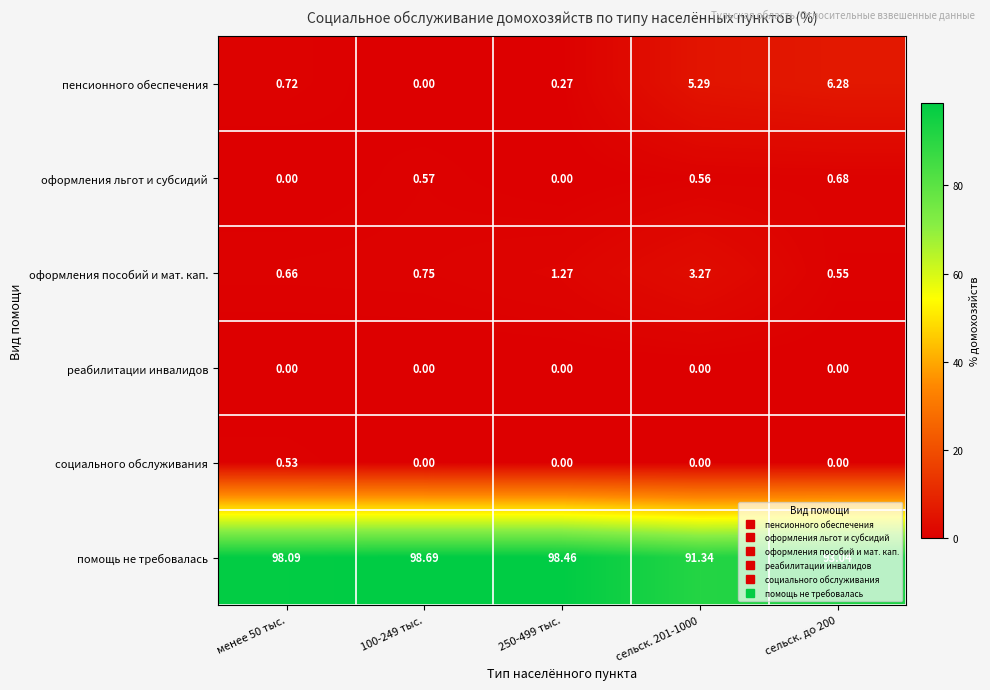

Which series changed the most between менее 50 тыс. and 100-249 тыс.?

пенсионного обеспечения